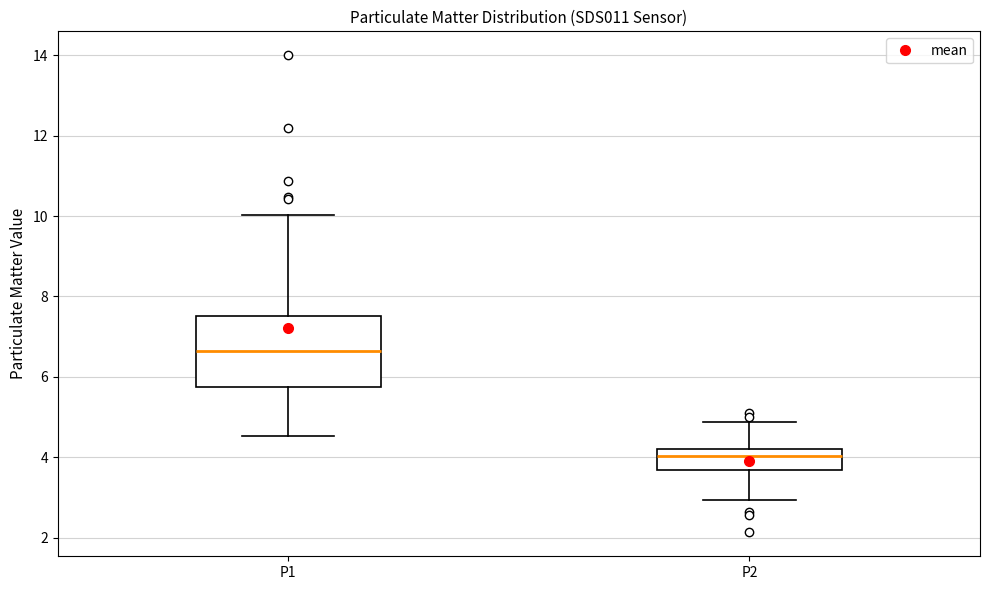

Comparing the boxes themselves (not the whiskers), which one is the tallest?

P1